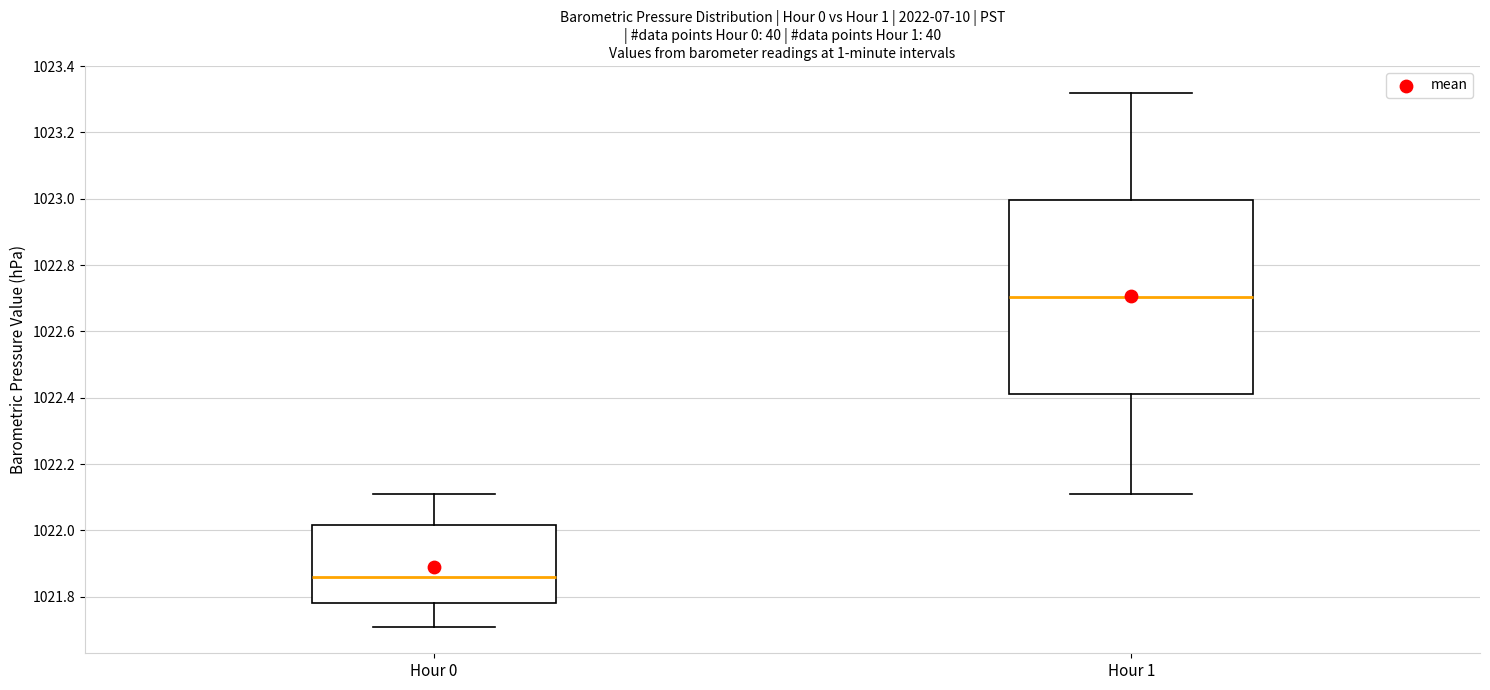

Which box's median line is the lowest?

Hour 0